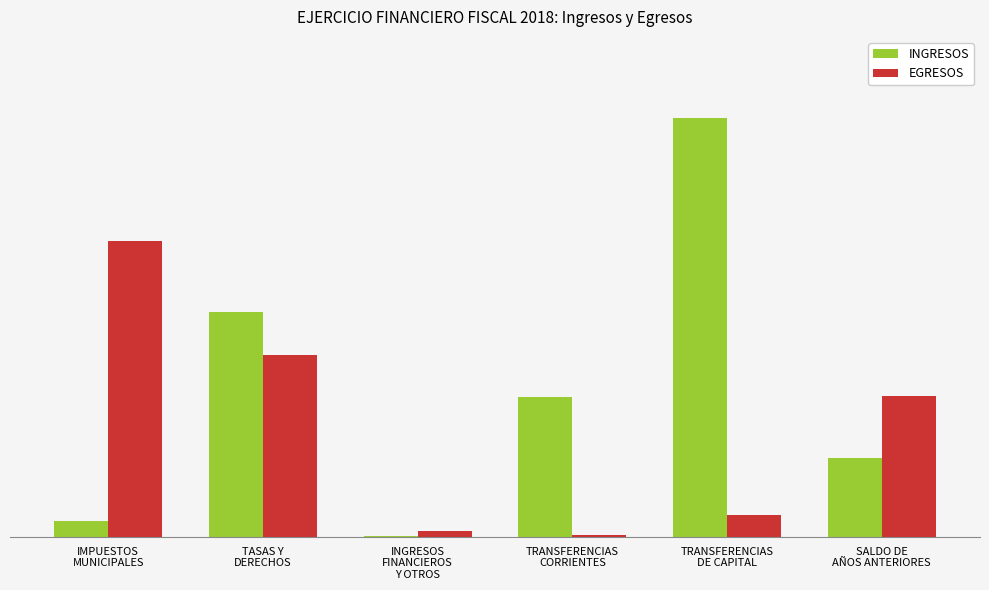

What is the label of the 4th bar from the right?

INGRESOS
FINANCIEROS
Y OTROS